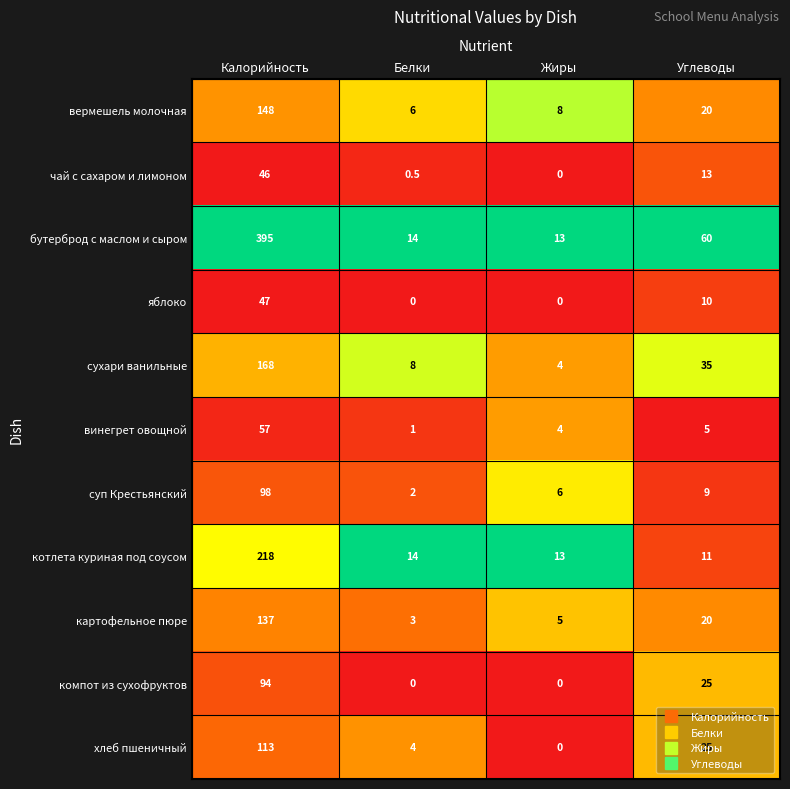

Count the яблоко values in the range 0 to 47.

4